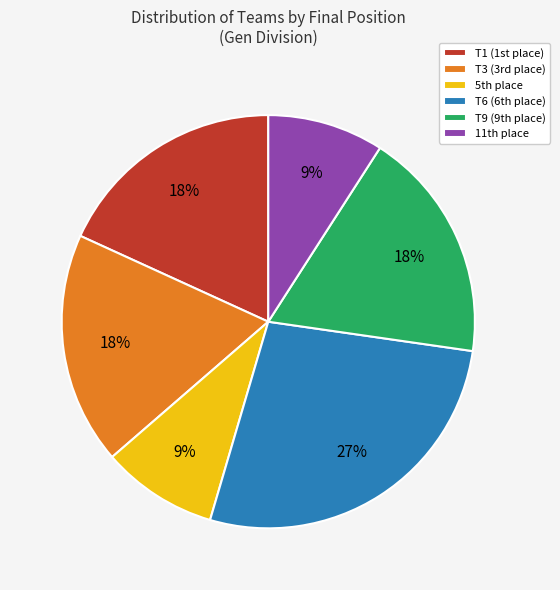

Is there a majority slice in this chart?

No